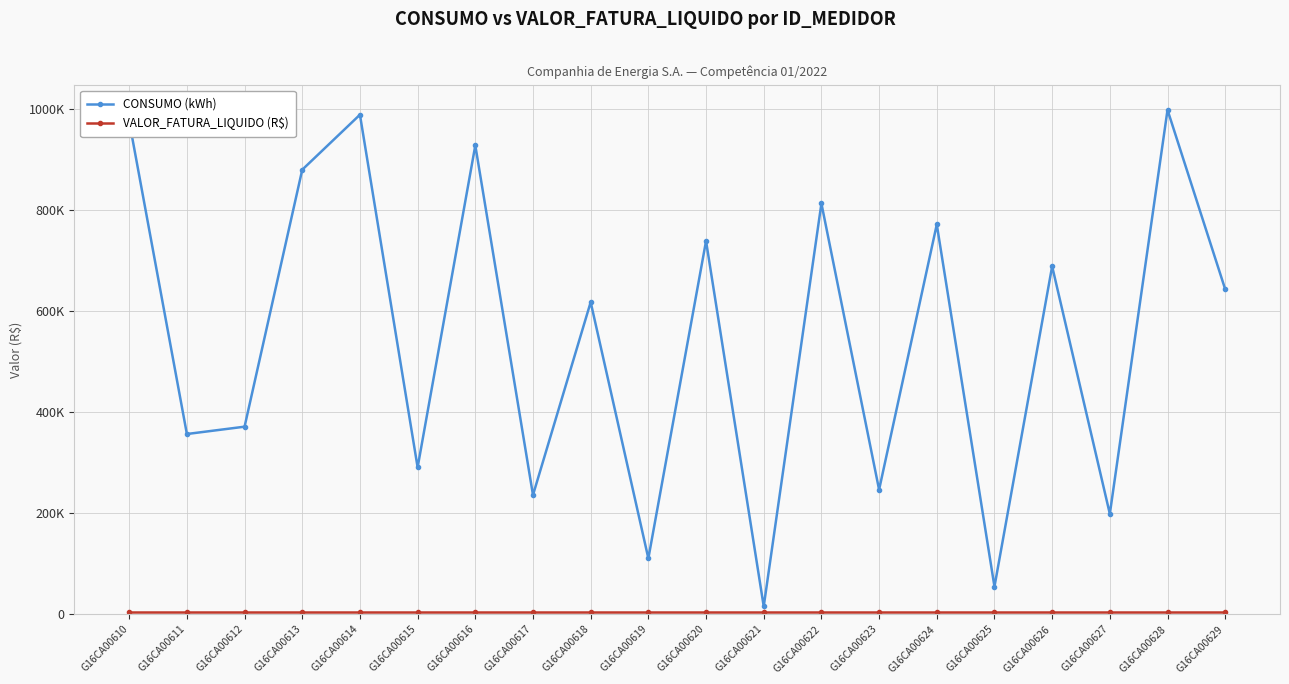

True or false: CONSUMO (kWh) and VALOR_FATURA_LIQUIDO (R$) cross at least once.

False